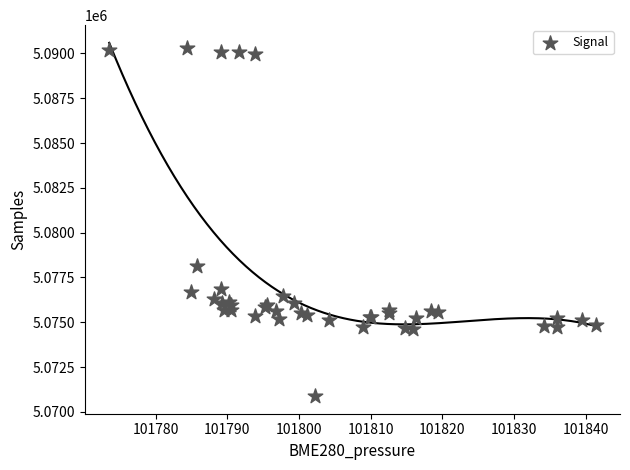

What Y value in the scatter plot is closest to 5080590?

5078118